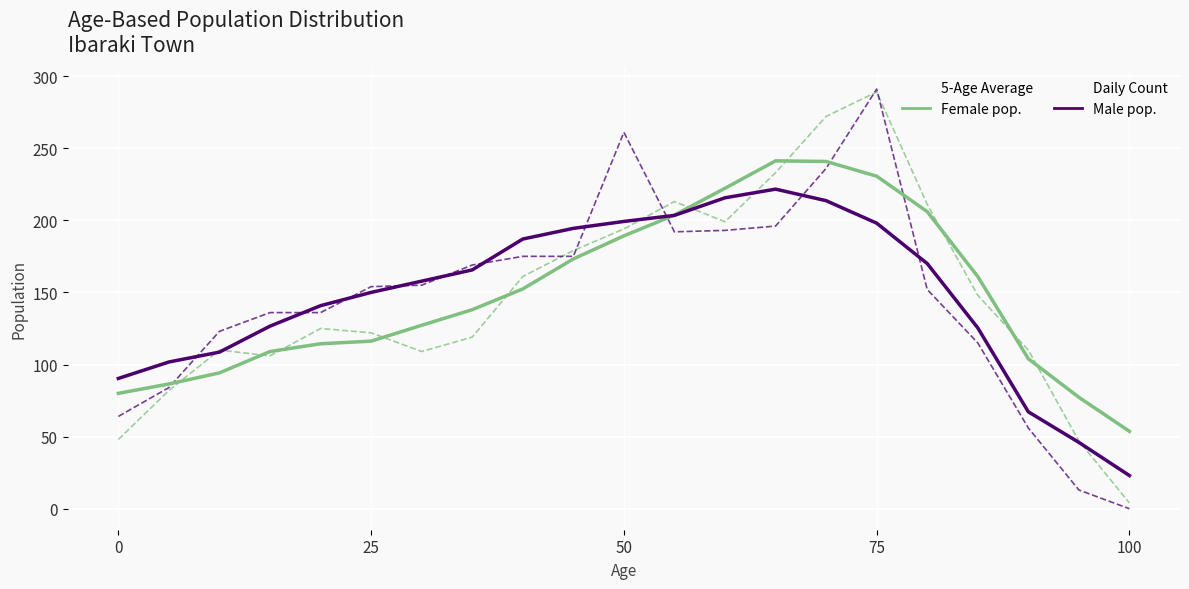

What is the greatest value displayed?

291.0